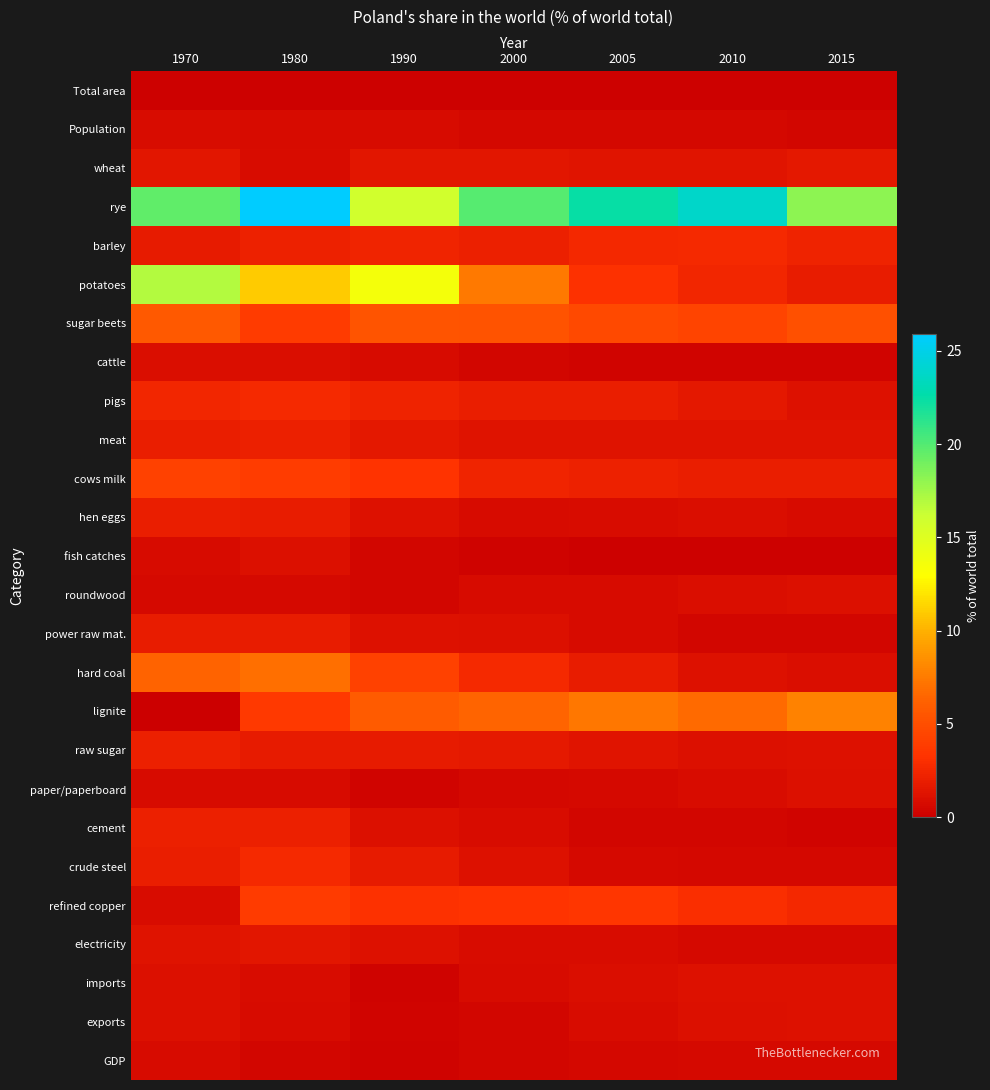

How many distinct data groups are displayed?

26